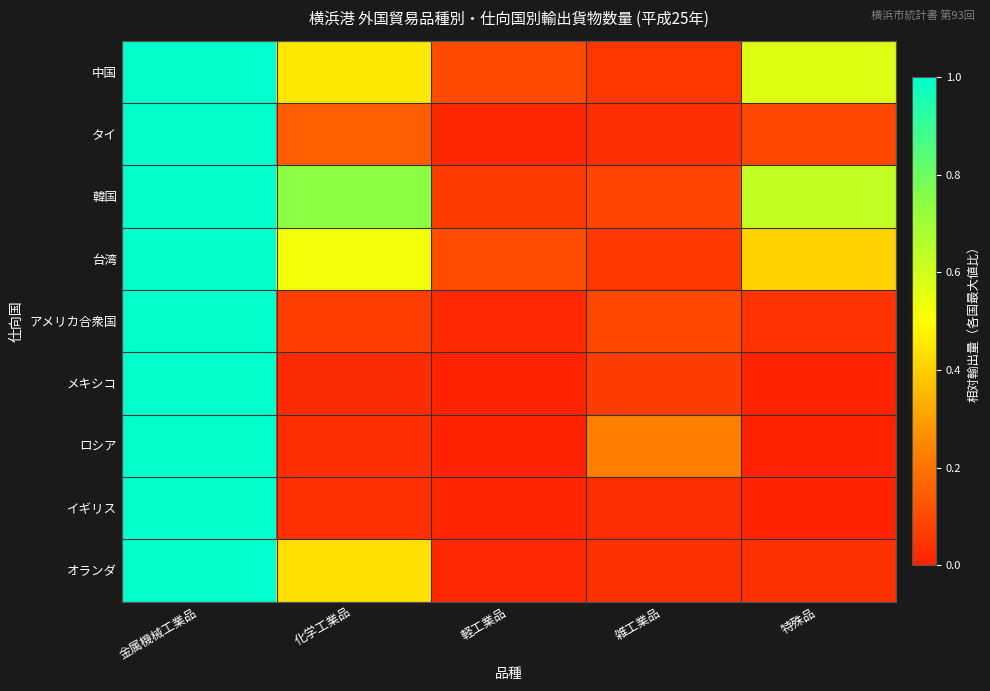

Reading right to left, transcribe all the data shown in this chart.

中国: 特殊品=0.6	雑工業品=0.1	軽工業品=0.1	化学工業品=0.5	金属機械工業品=1.0
タイ: 特殊品=0.1	雑工業品=0.0	軽工業品=0.0	化学工業品=0.1	金属機械工業品=1.0
韓国: 特殊品=0.6	雑工業品=0.1	軽工業品=0.1	化学工業品=0.7	金属機械工業品=1.0
台湾: 特殊品=0.4	雑工業品=0.1	軽工業品=0.1	化学工業品=0.5	金属機械工業品=1.0
アメリカ合衆国: 特殊品=0.0	雑工業品=0.1	軽工業品=0.0	化学工業品=0.1	金属機械工業品=1.0
メキシコ: 特殊品=0.0	雑工業品=0.1	軽工業品=0.0	化学工業品=0.0	金属機械工業品=1.0
ロシア: 特殊品=0.0	雑工業品=0.2	軽工業品=0.0	化学工業品=0.0	金属機械工業品=1.0
イギリス: 特殊品=0.0	雑工業品=0.0	軽工業品=0.0	化学工業品=0.0	金属機械工業品=1.0
オランダ: 特殊品=0.0	雑工業品=0.0	軽工業品=0.0	化学工業品=0.4	金属機械工業品=1.0